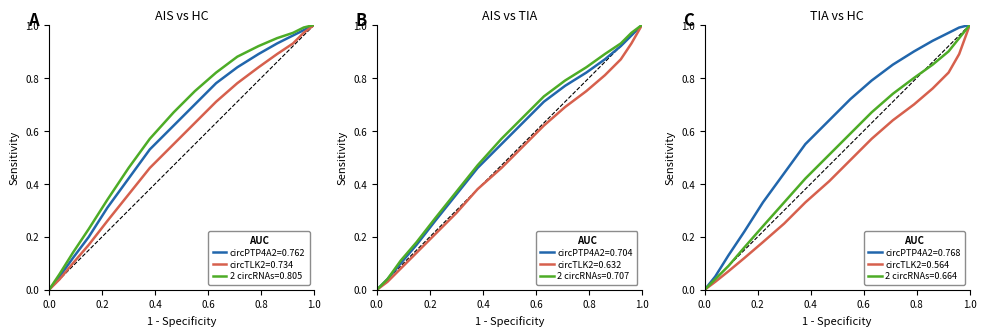

How many data points in circTLK2 are above 0?

15